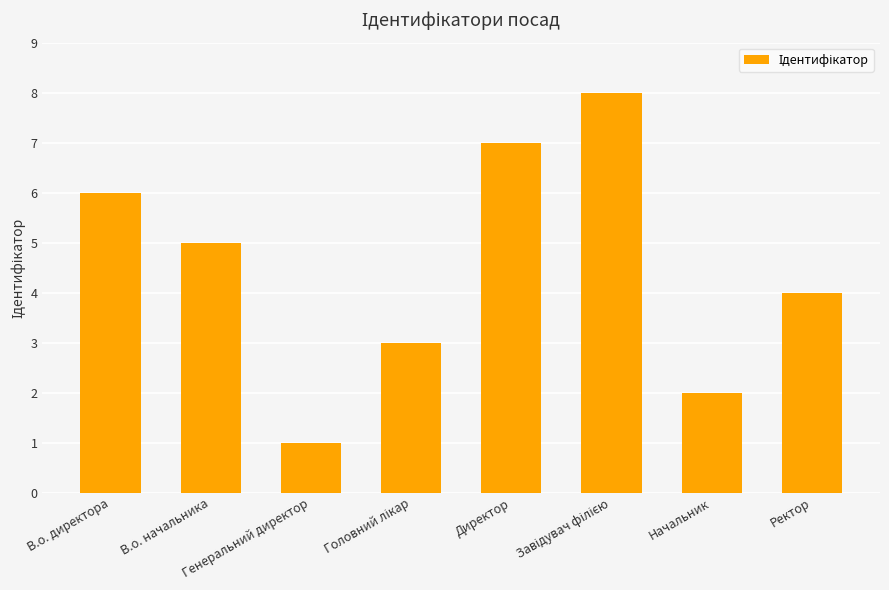

What is the ratio of the value at Генеральний директор to the value at Директор?

0.1